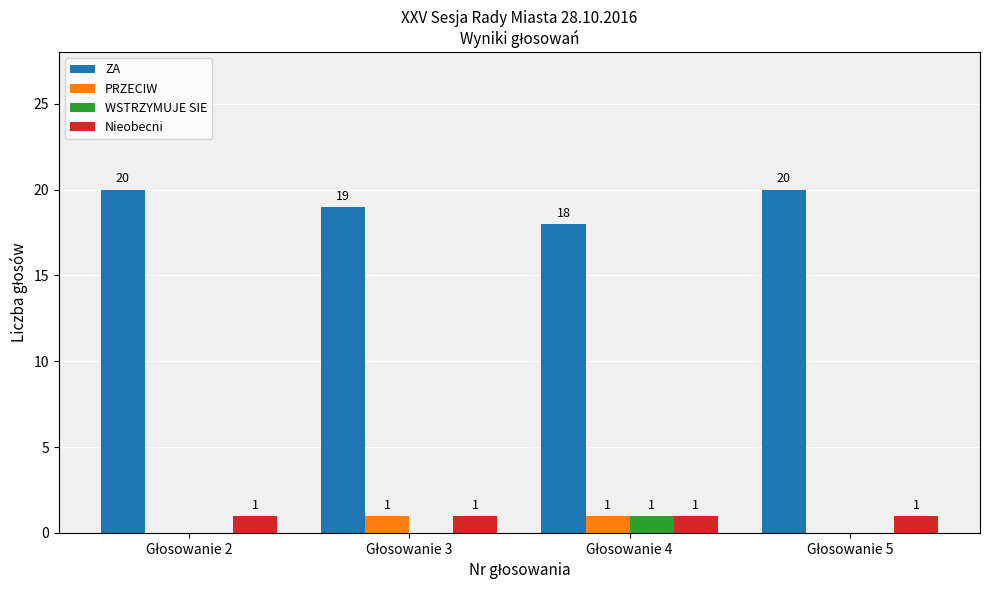

What is the highest value of the ZA series?

20